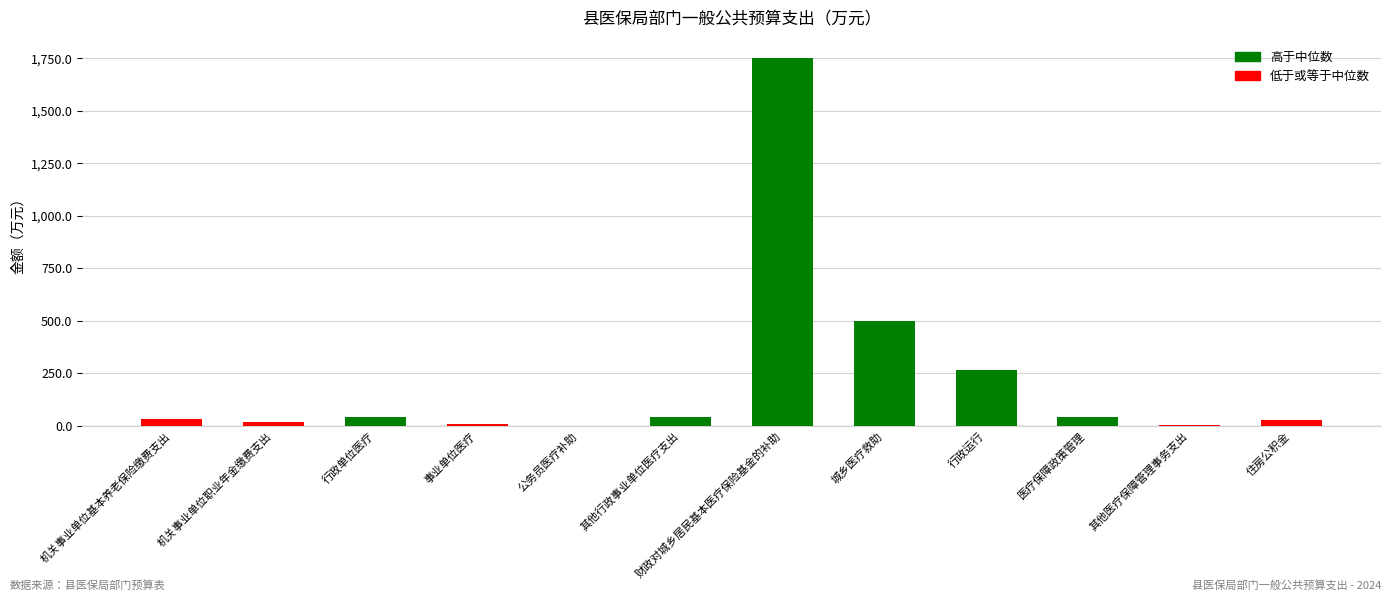

At which label is the value closest to 876?

城乡医疗救助